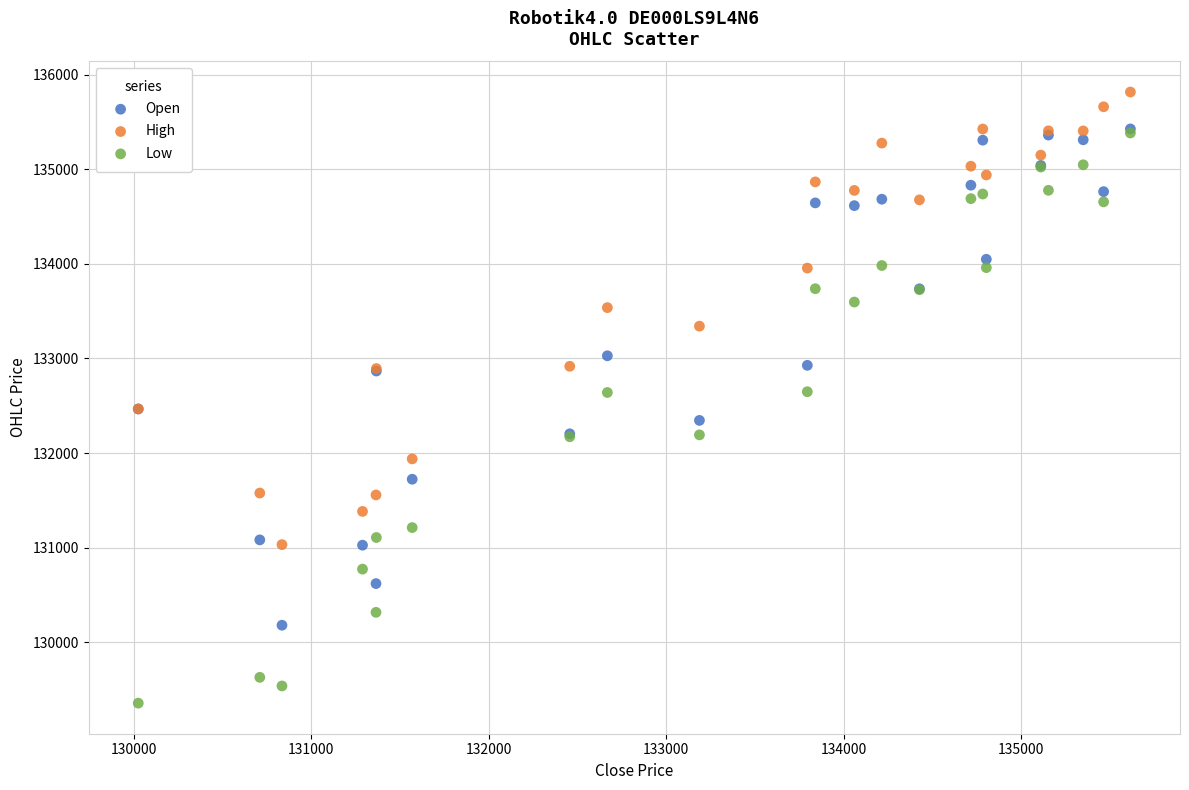

What are all the series names shown in the legend?

Open, High, Low